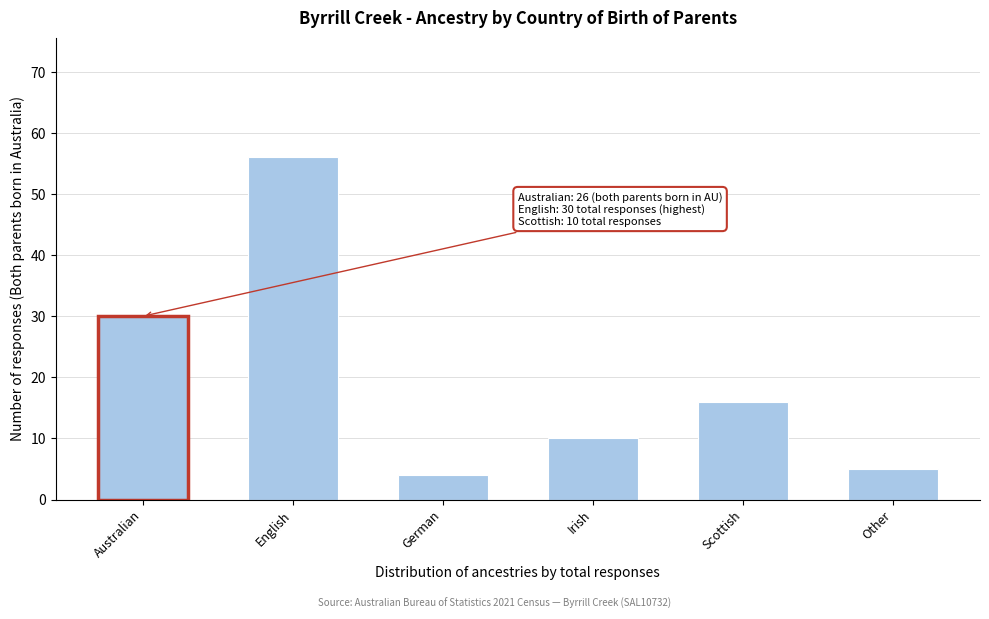

Reading right to left, transcribe all the data shown in this chart.

5	16	10	4	56	30